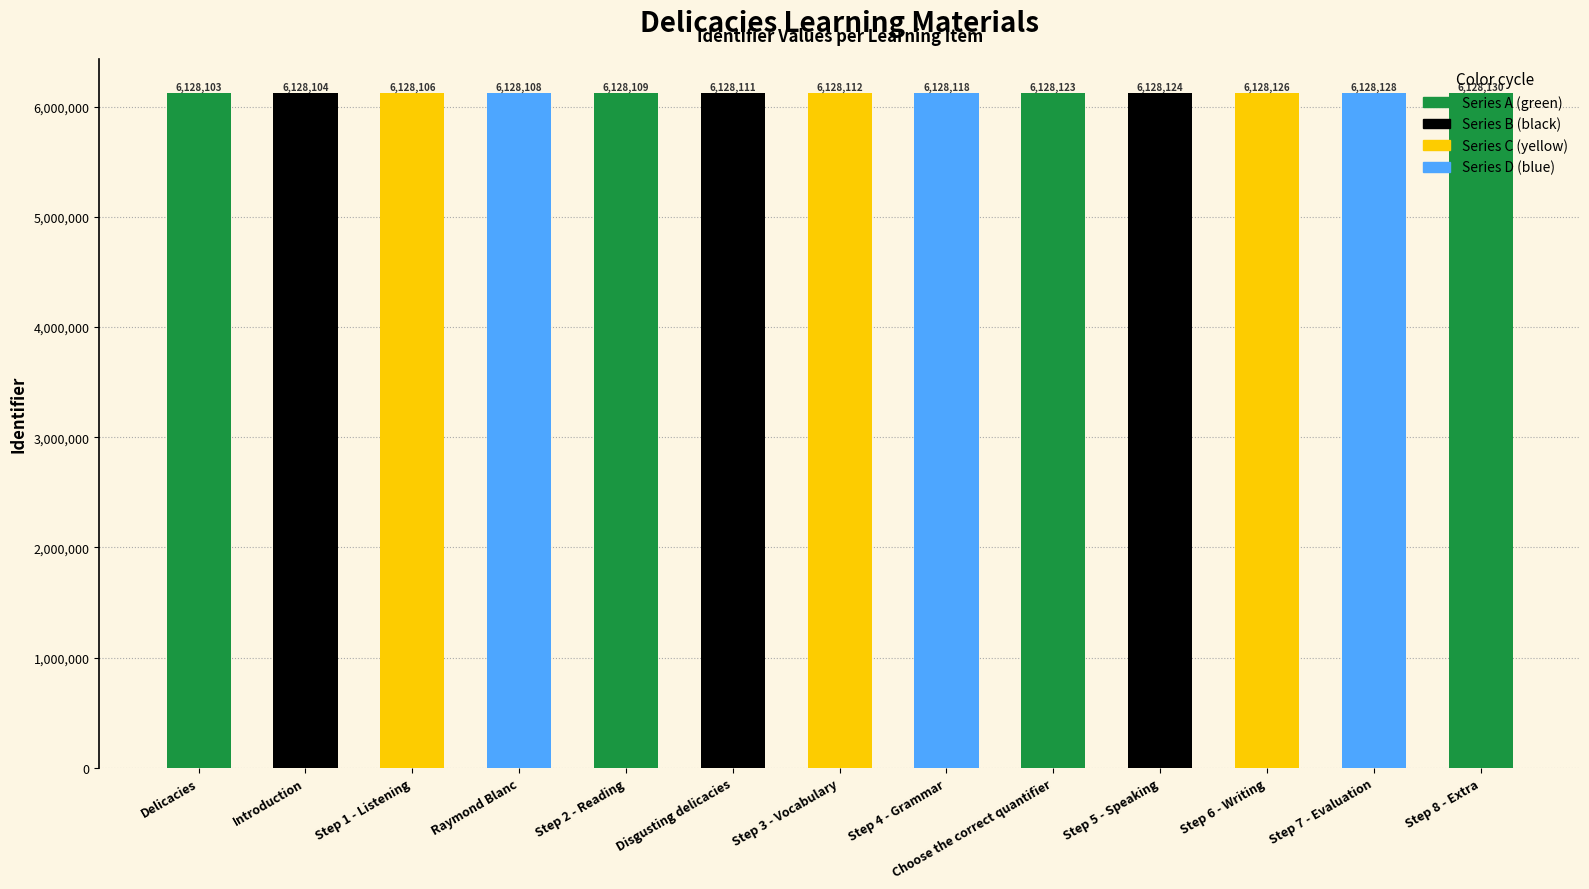

Rank the categories by value from highest to lowest.

Step 8 - Extra, Step 7 - Evaluation, Step 6 - Writing, Step 5 - Speaking, Choose the correct quantifier, Step 4 - Grammar, Step 3 - Vocabulary, Disgusting delicacies, Step 2 - Reading, Raymond Blanc, Step 1 - Listening, Introduction, Delicacies